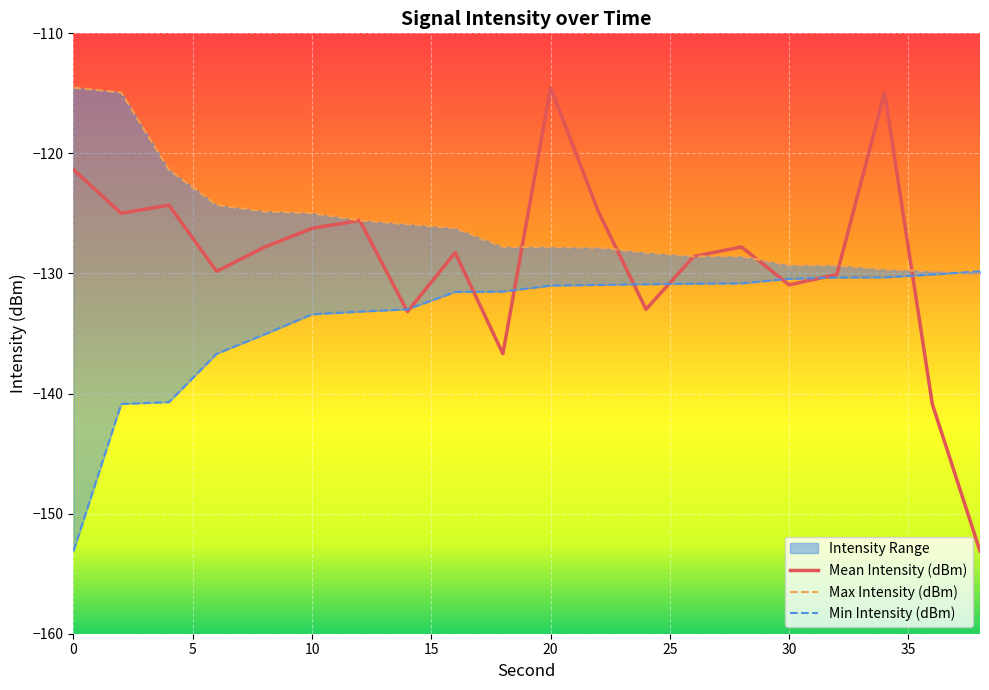

What is the average value of the Max Intensity (dBm) series?

-126.0